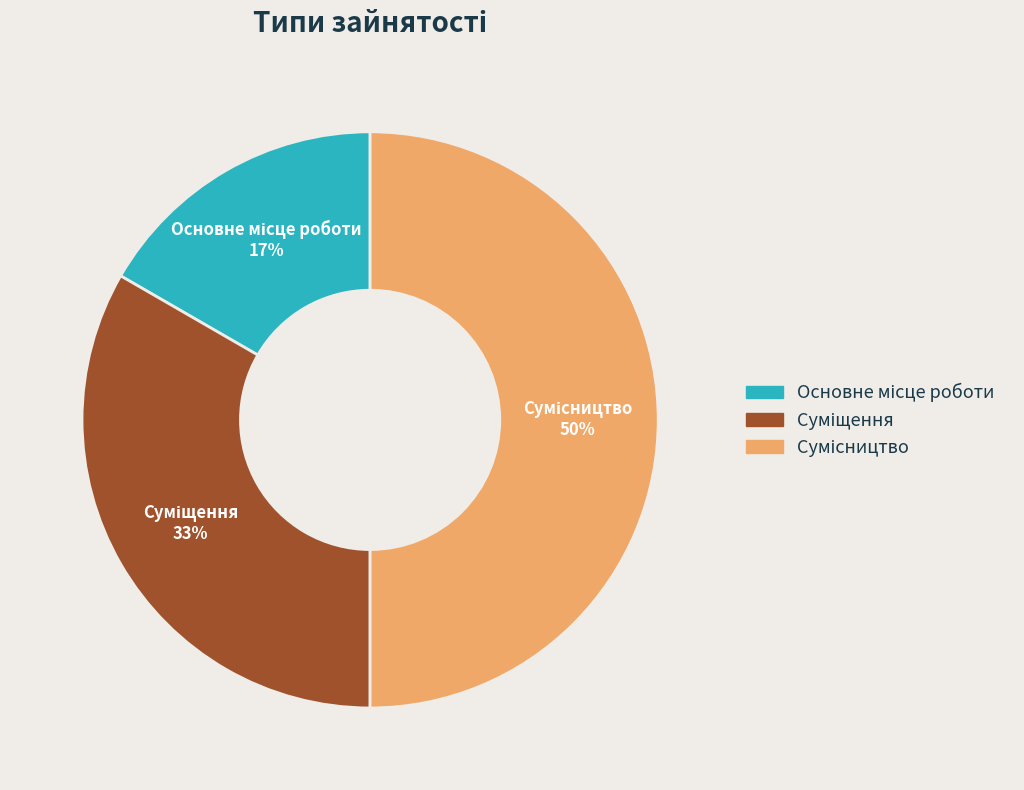

To the nearest percent, what is the difference between the largest and smallest slice percentages?

33%